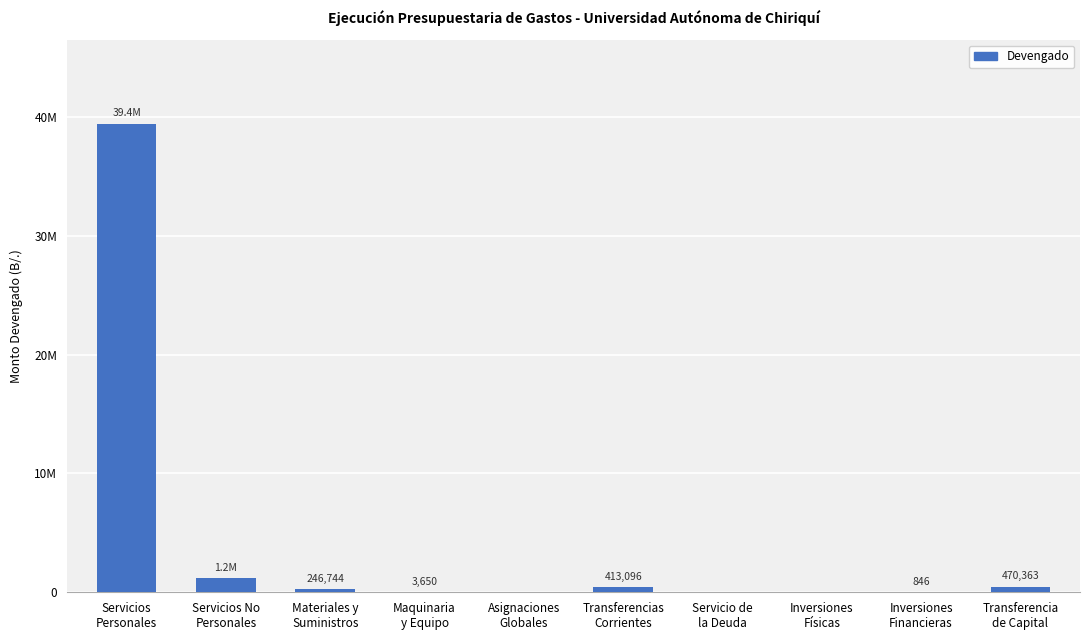

Is it true that the value at Servicios
Personales is 59851111.4?

False